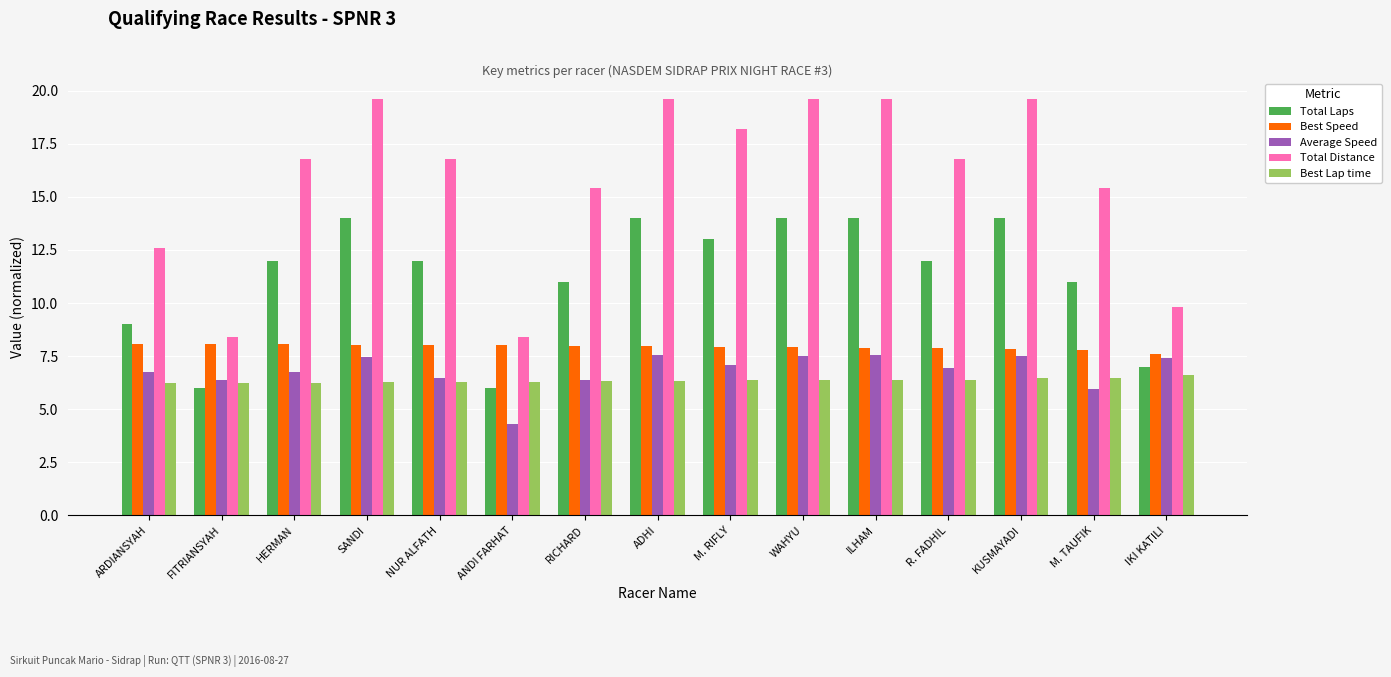

What is the difference between the highest and lowest values at ARDIANSYAH?

6.4